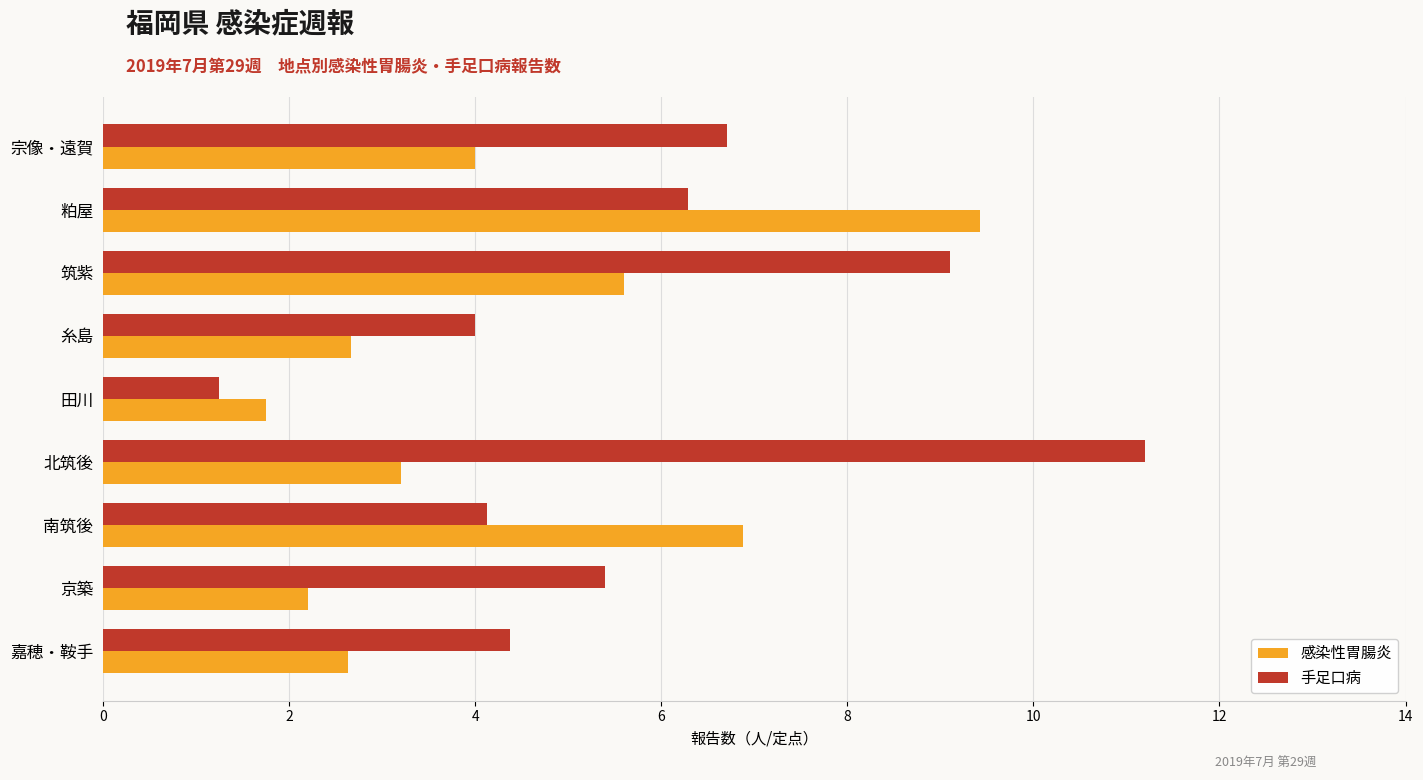

What value does the 手足口病 series have at 嘉穂・鞍手?

4.4